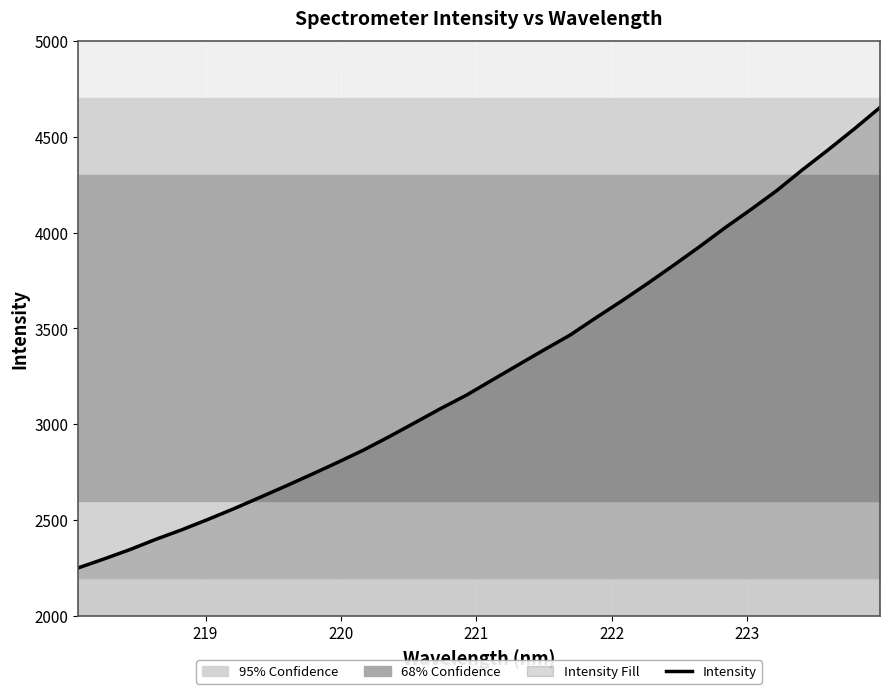

What is the lowest value of the Intensity series?

2250.5